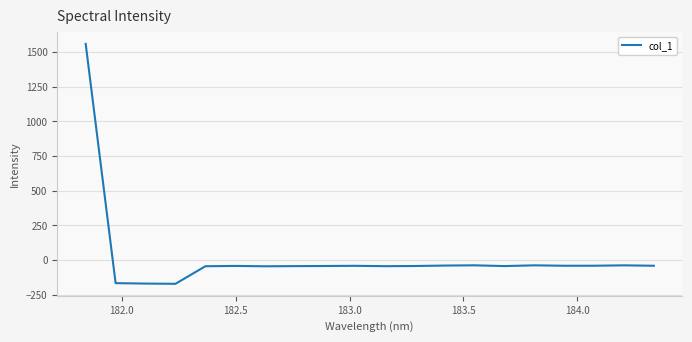

What is the sum of all values?

370.0